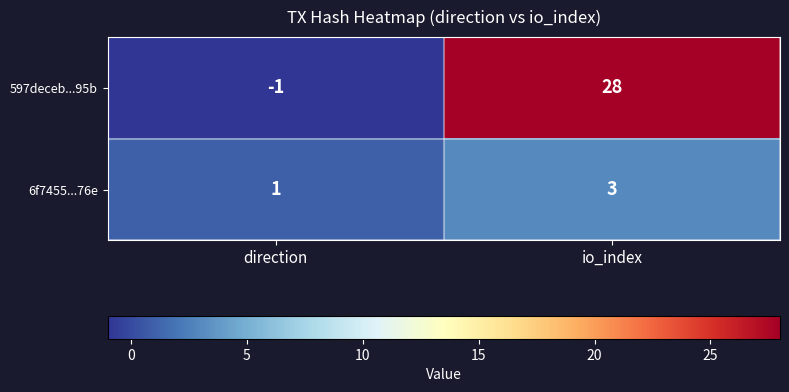

At direction, list the series in order from largest to smallest.

6f7455...76e, 597deceb...95b